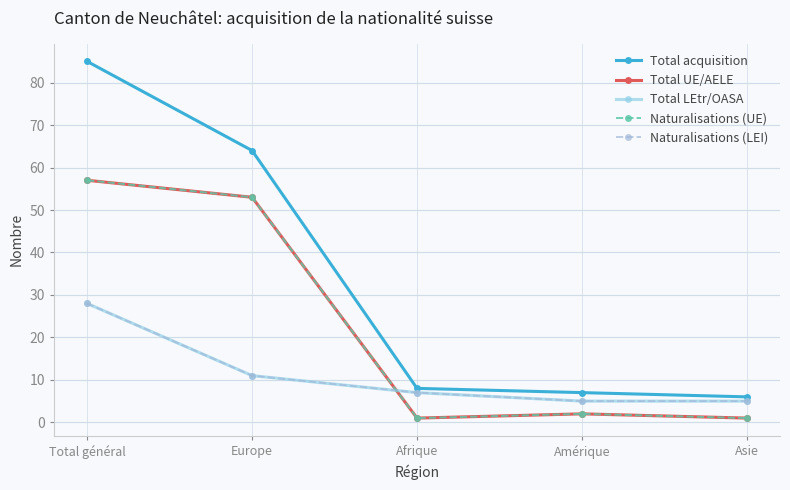

True or false: Total LEtr/OASA has more than 0 interior local peaks.

False